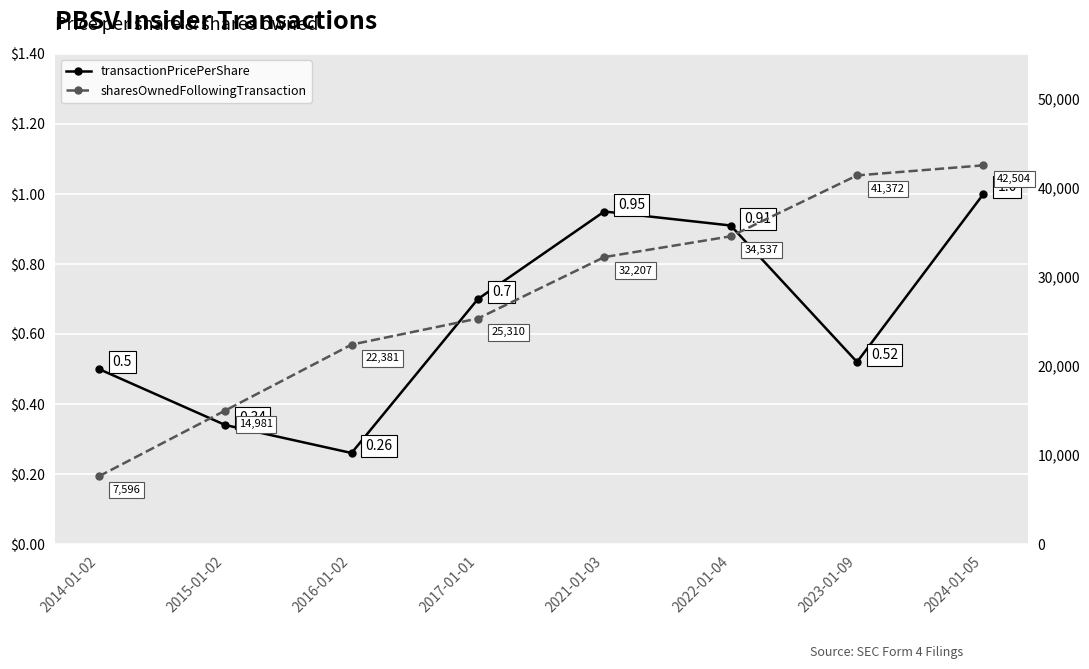

At how many categories does at least one series exceed 9450?

7